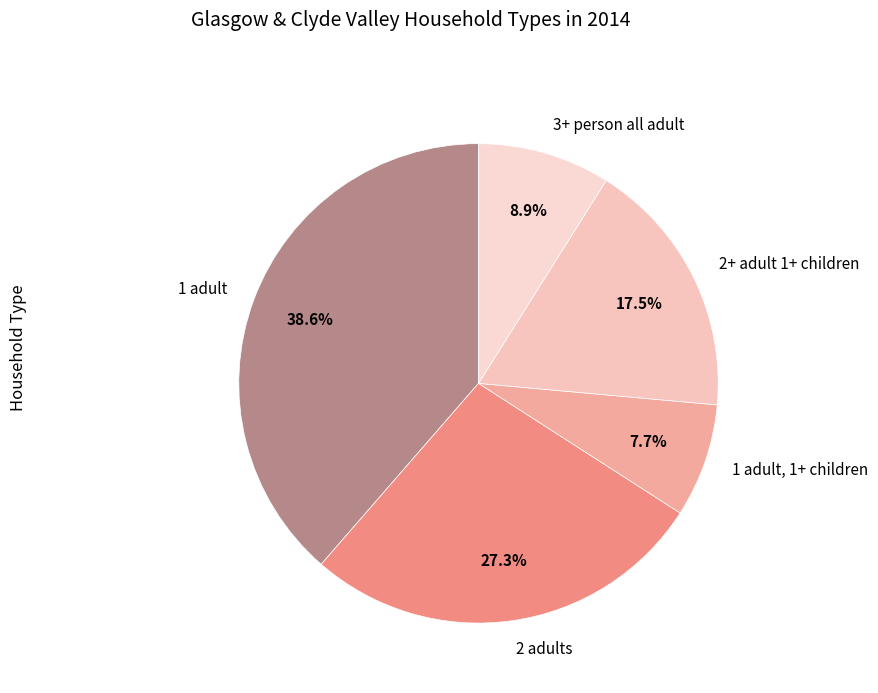

The 1 adult, 1+ children slice represents 1% of the pie. True or false?

False